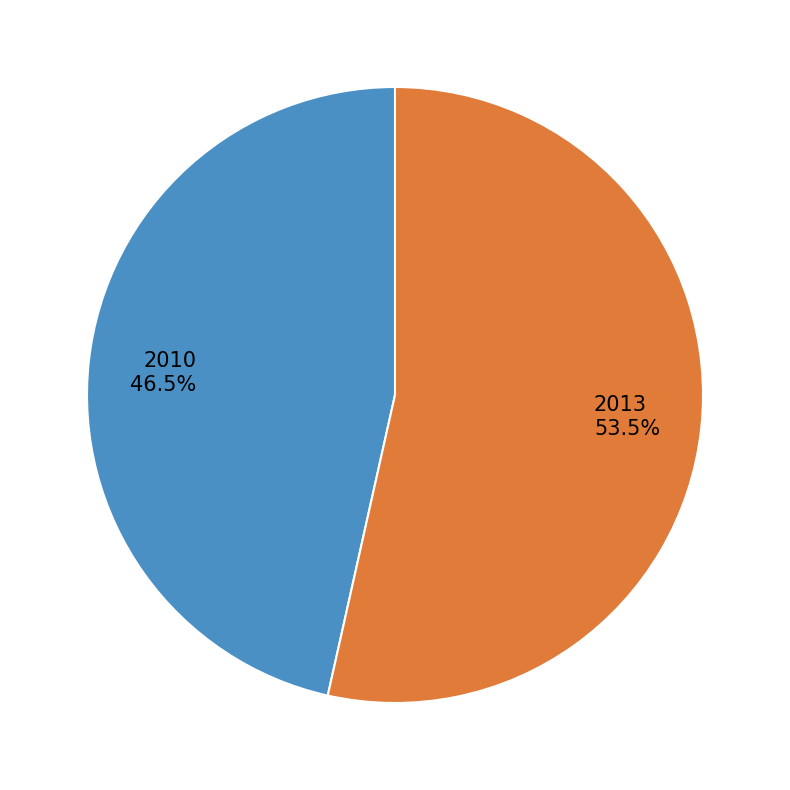

What is the ratio of the value at 2013 to the value at 2010?

1.2